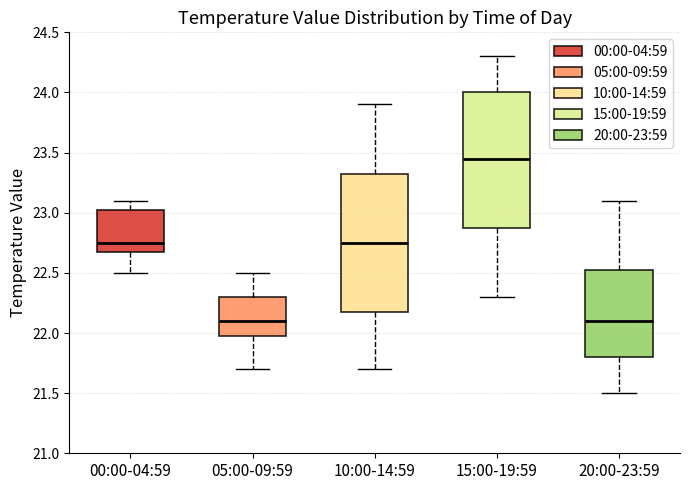

Reading left to right, transcribe this box plot: for each box, give where its median line is, the range the box spans, and where its two whiskers end, as read against the y-axis. The values are not printed on the chart, so give them approximately, as read against the axis.

00:00-04:59: median 22.75, box 22.70 to 23.05, whiskers 22.50 to 23.10
05:00-09:59: median 22.10, box 22.00 to 22.30, whiskers 21.70 to 22.50
10:00-14:59: median 22.75, box 22.20 to 23.35, whiskers 21.70 to 23.90
15:00-19:59: median 23.45, box 22.90 to 24.00, whiskers 22.30 to 24.30
20:00-23:59: median 22.10, box 21.80 to 22.55, whiskers 21.50 to 23.10